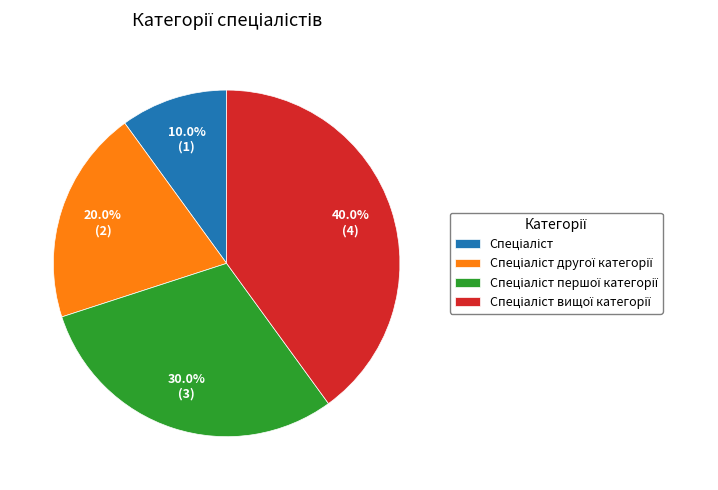

Is there any slice that represents more than half of the pie?

No